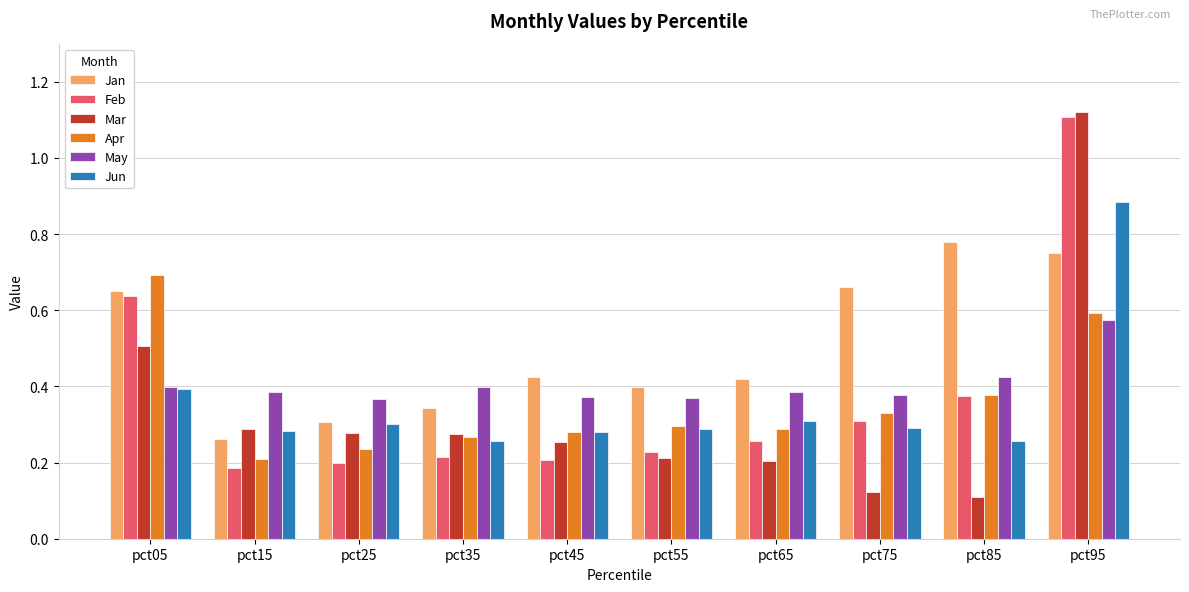

Count the Mar values in the range 0 to 1.

9